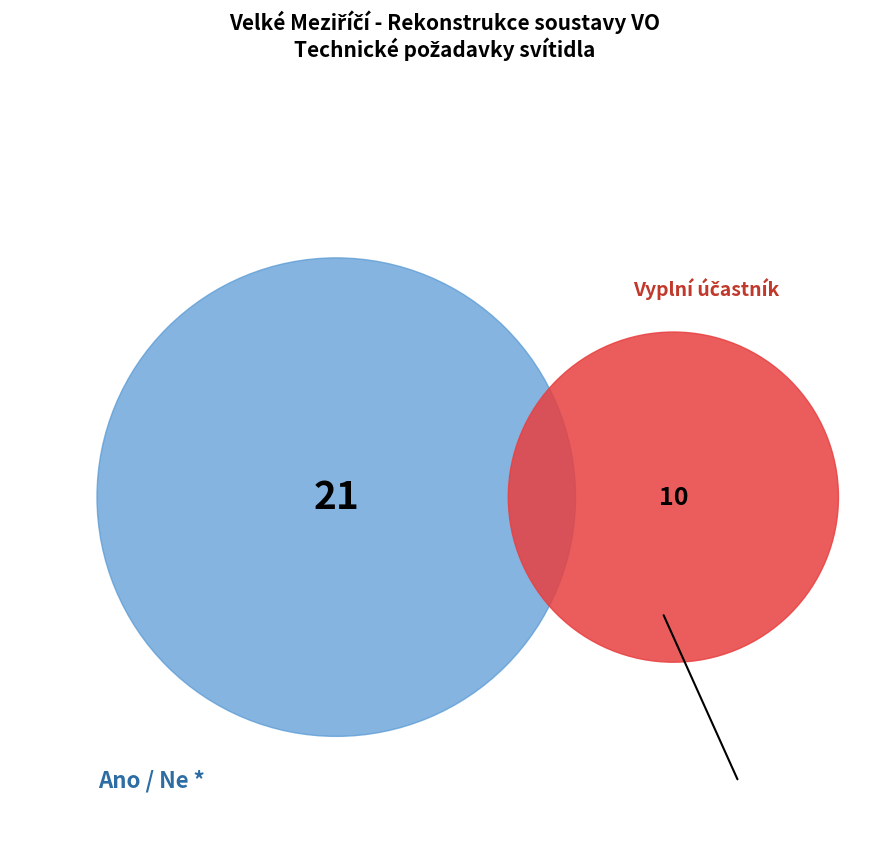

Is there any slice that represents more than half of the pie?

Yes